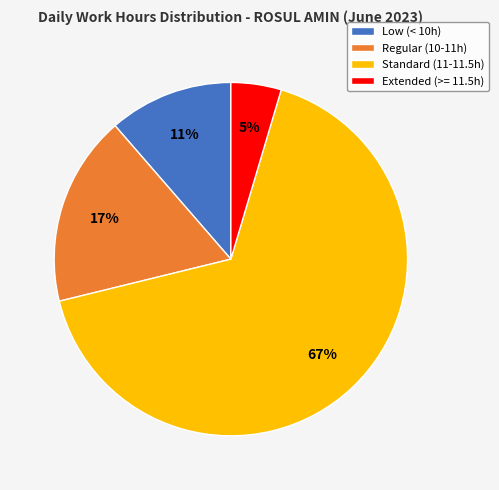

Approximately how many times larger is the value at Extended (>= 11.5h) compared to Regular (10-11h)?

0.3